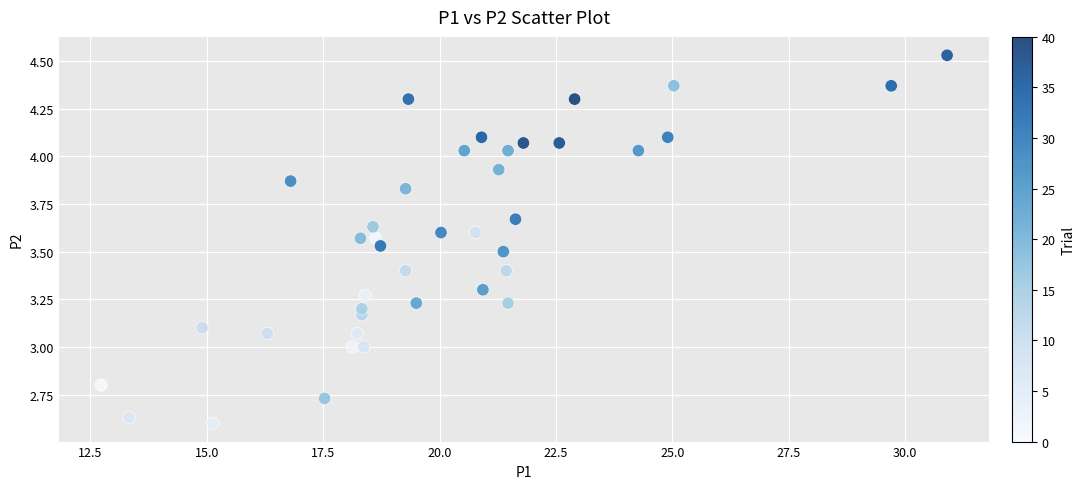

What is the range of Y values (max minus min)?

1.9